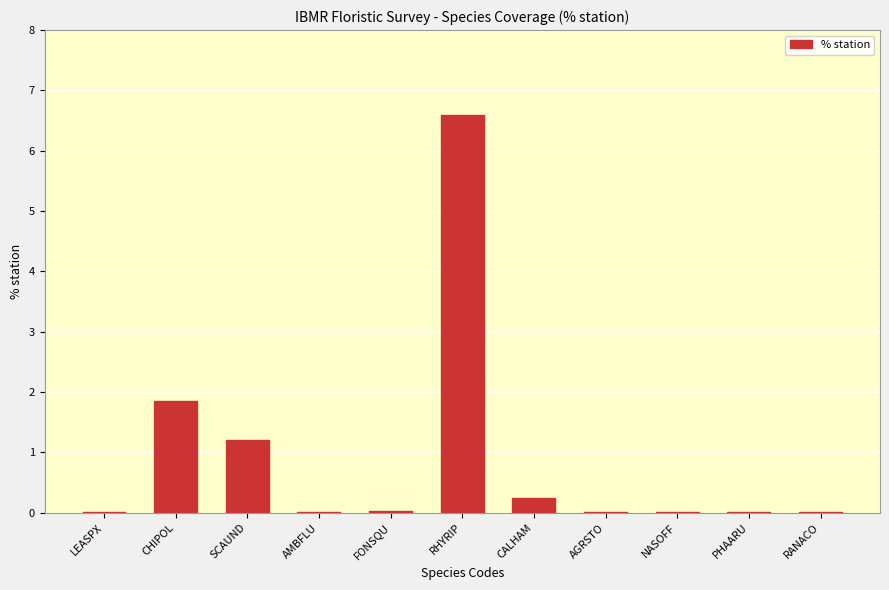

How many data points does each series have?

11